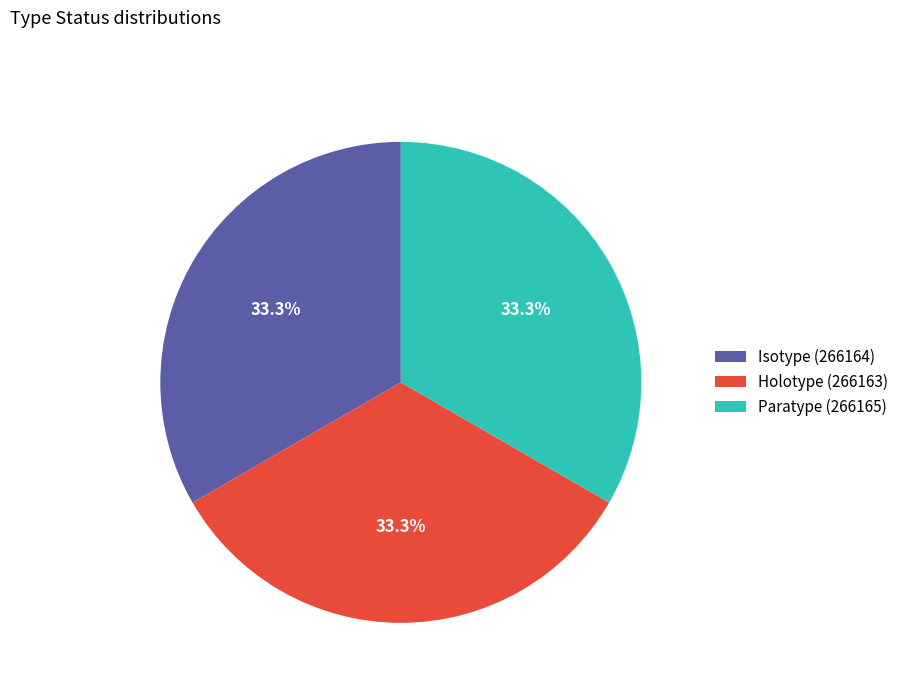

Is Holotype (266163) the majority of the pie?

No